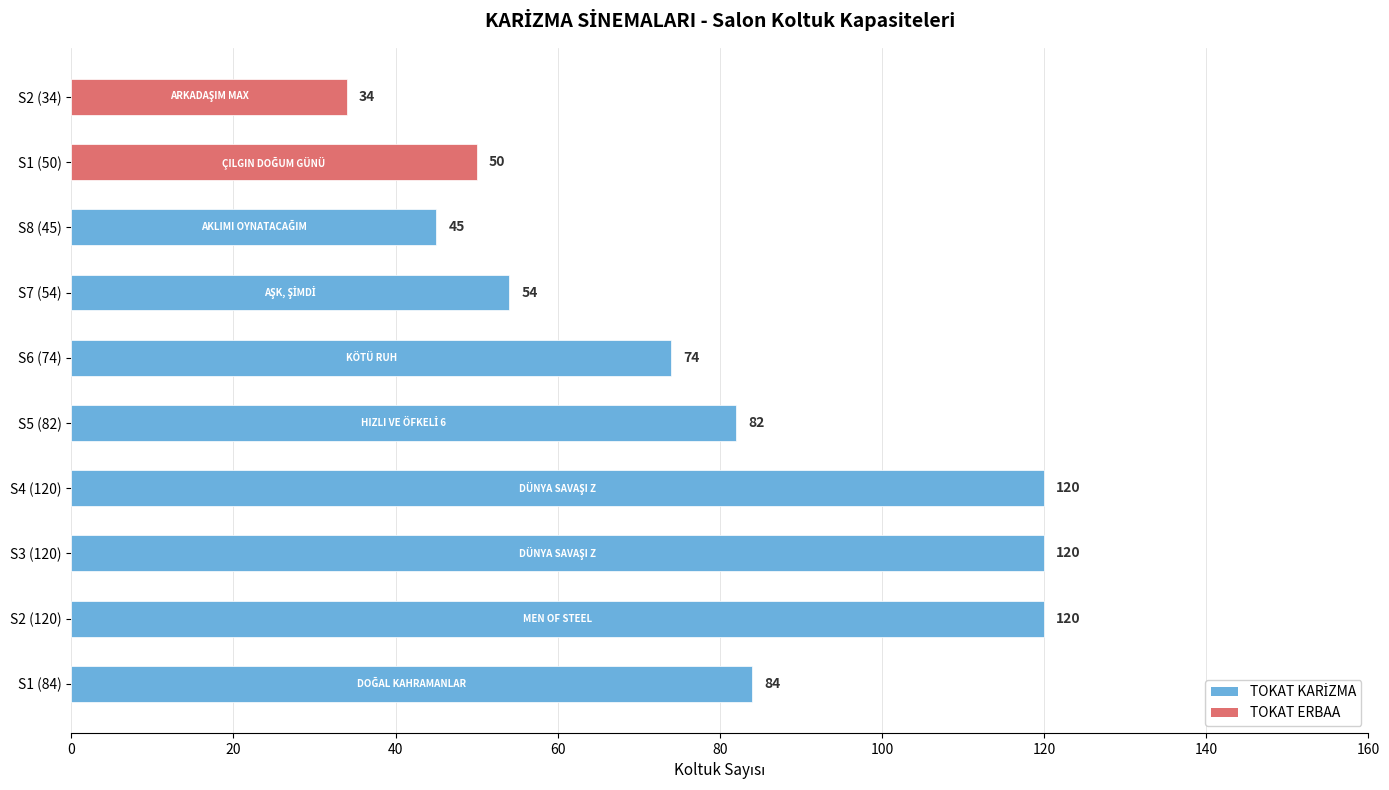

Which category has the lowest value across all series?

S2 (34)